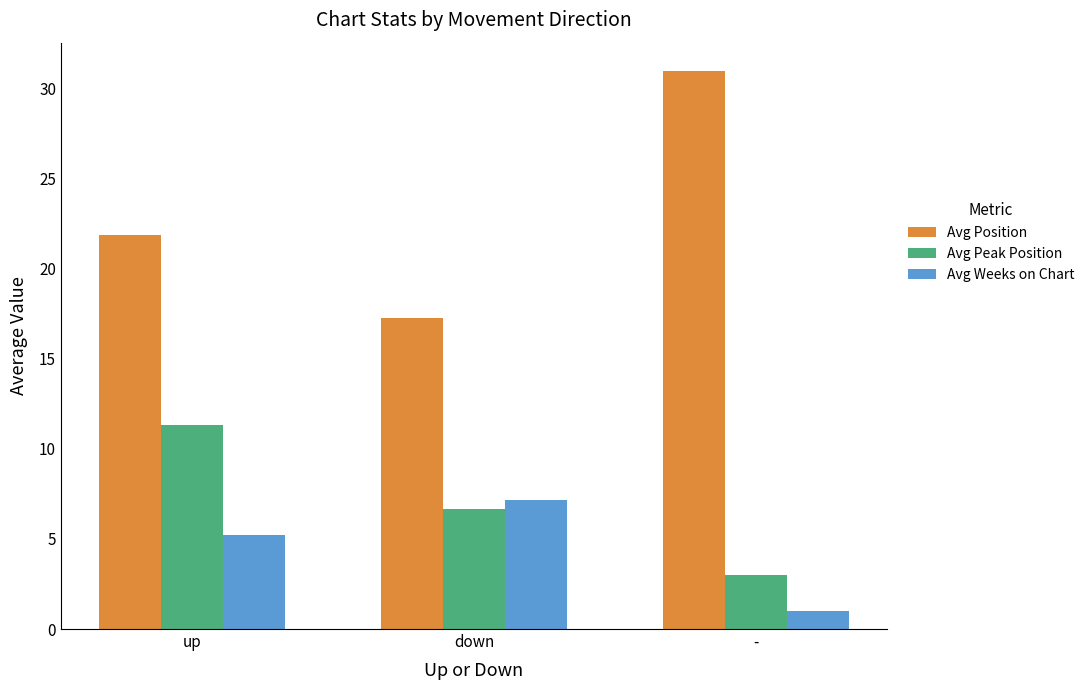

Rank the series at up from highest to lowest value.

Avg Position, Avg Peak Position, Avg Weeks on Chart